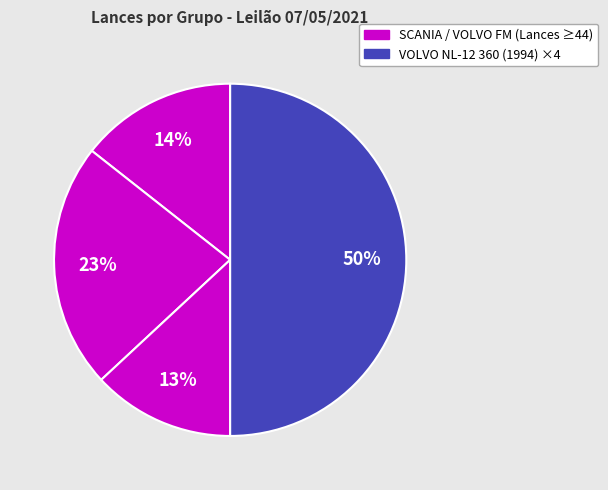

How many slices are in this pie chart?

4